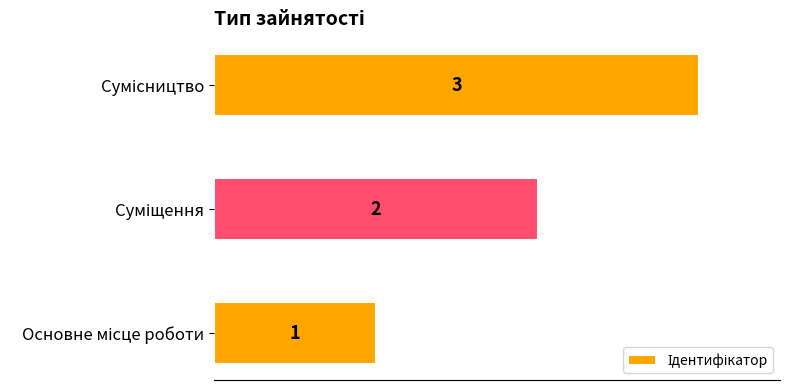

What is the maximum value shown in the chart?

3